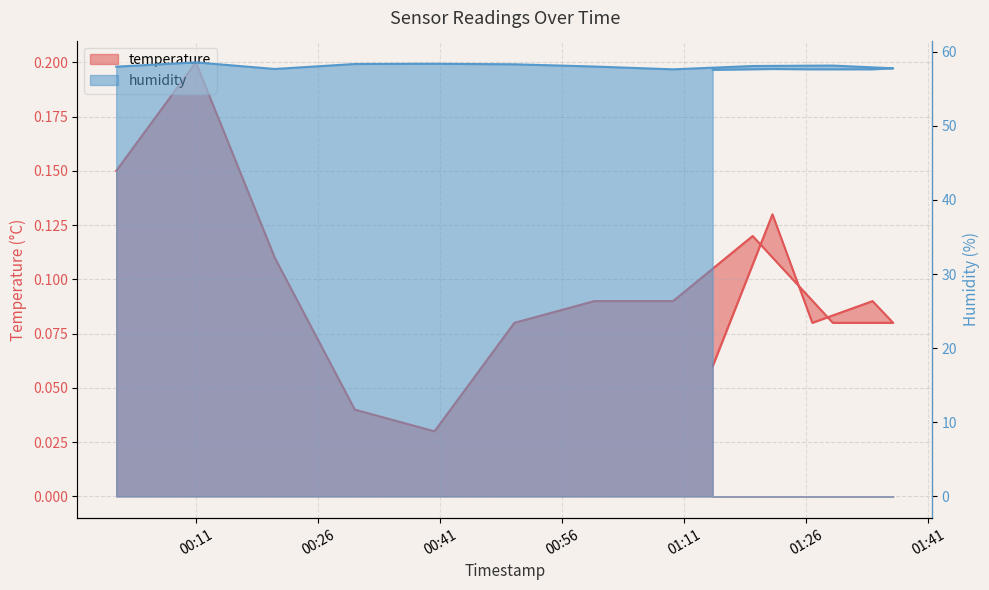

True or false: humidity has a value of 57.6 at 2024-01-11T01:26:44.

True